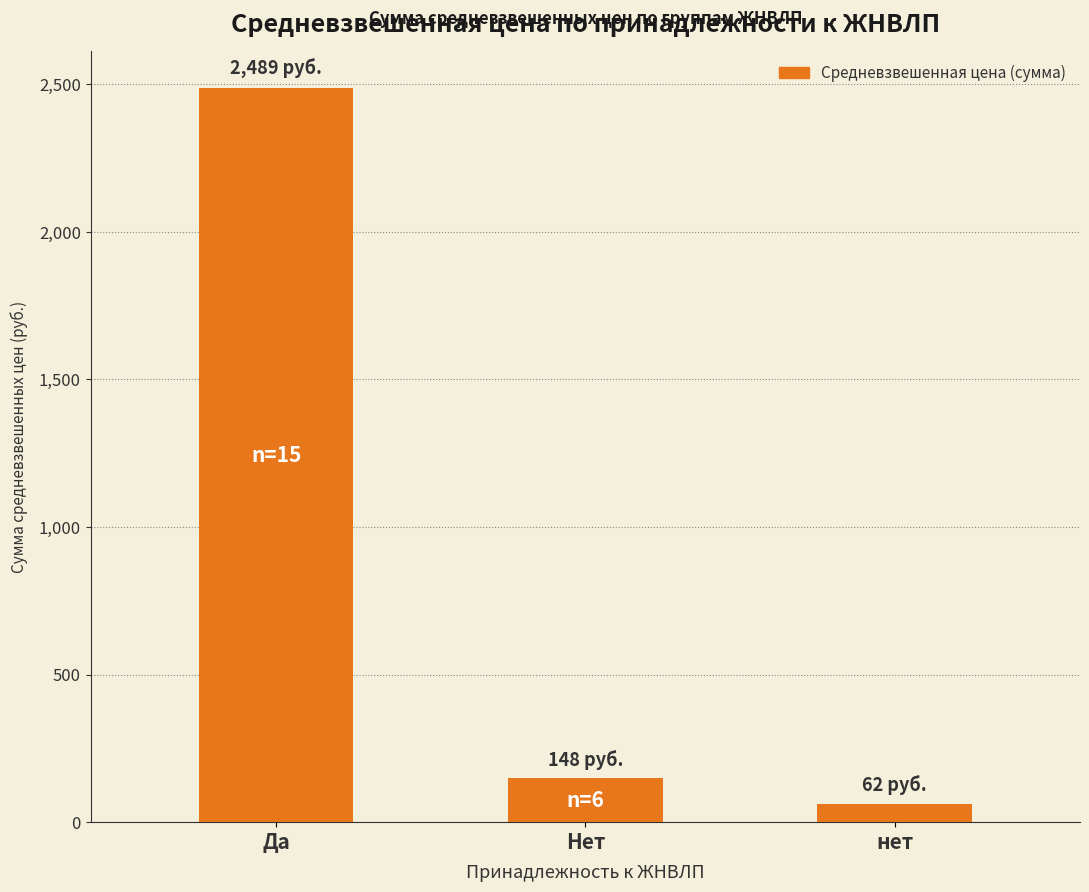

At which category does the chart reach its peak across all series?

Да